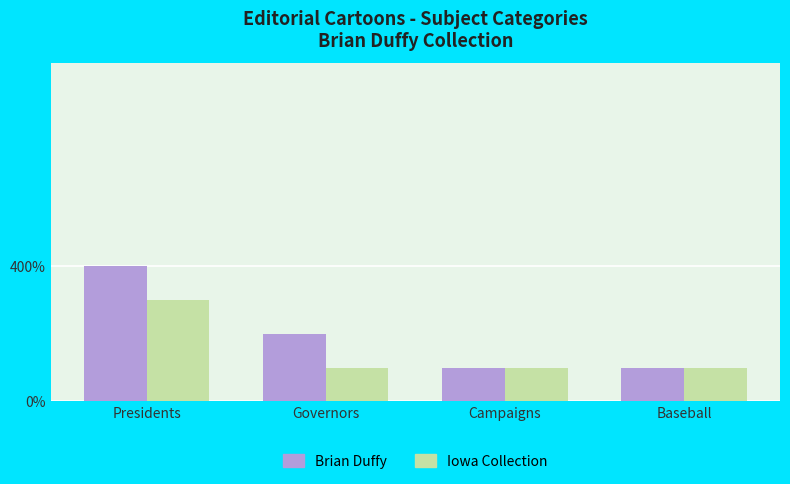

Which series has the largest total across all categories?

Brian Duffy